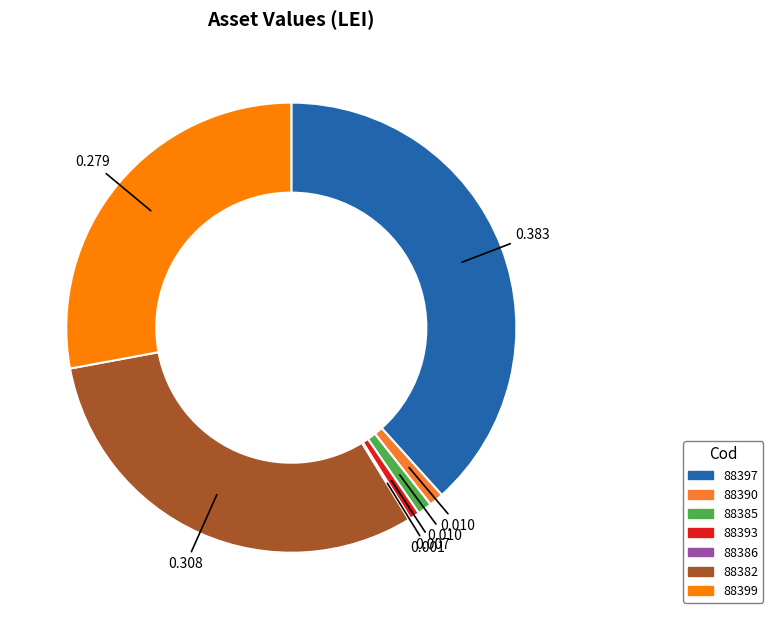

What is the ratio of the value at 88399 to the value at 88397?

0.7